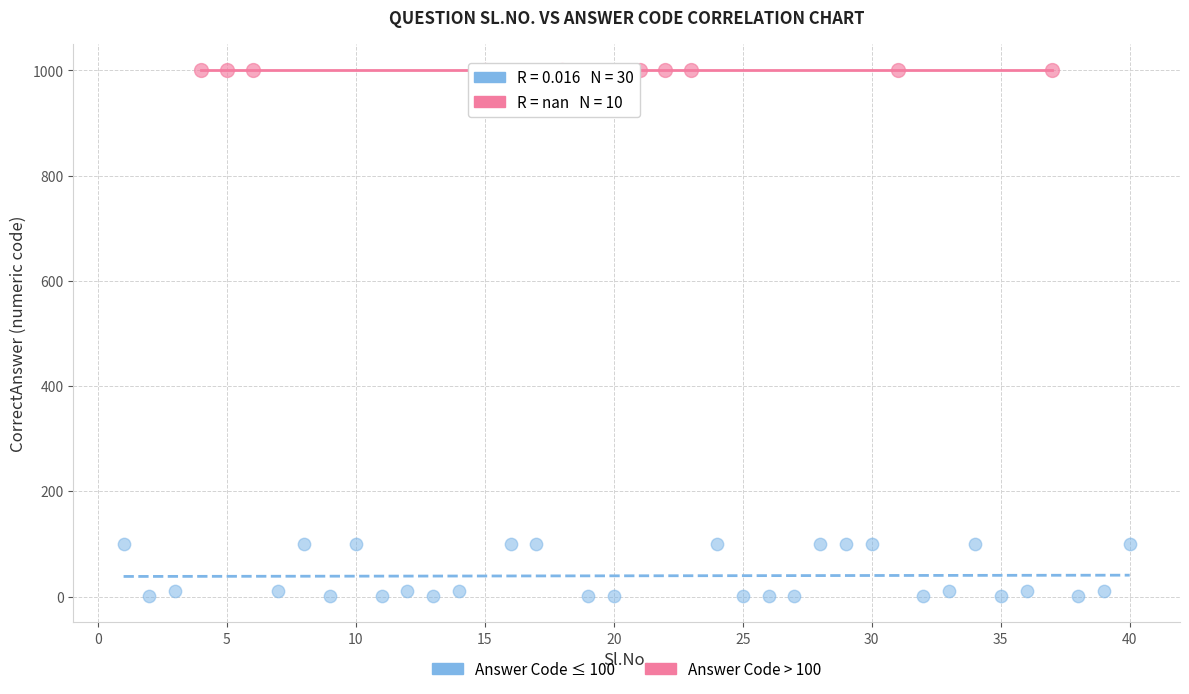

Which series contains the lowest Y value?

Answer Code ≤ 100